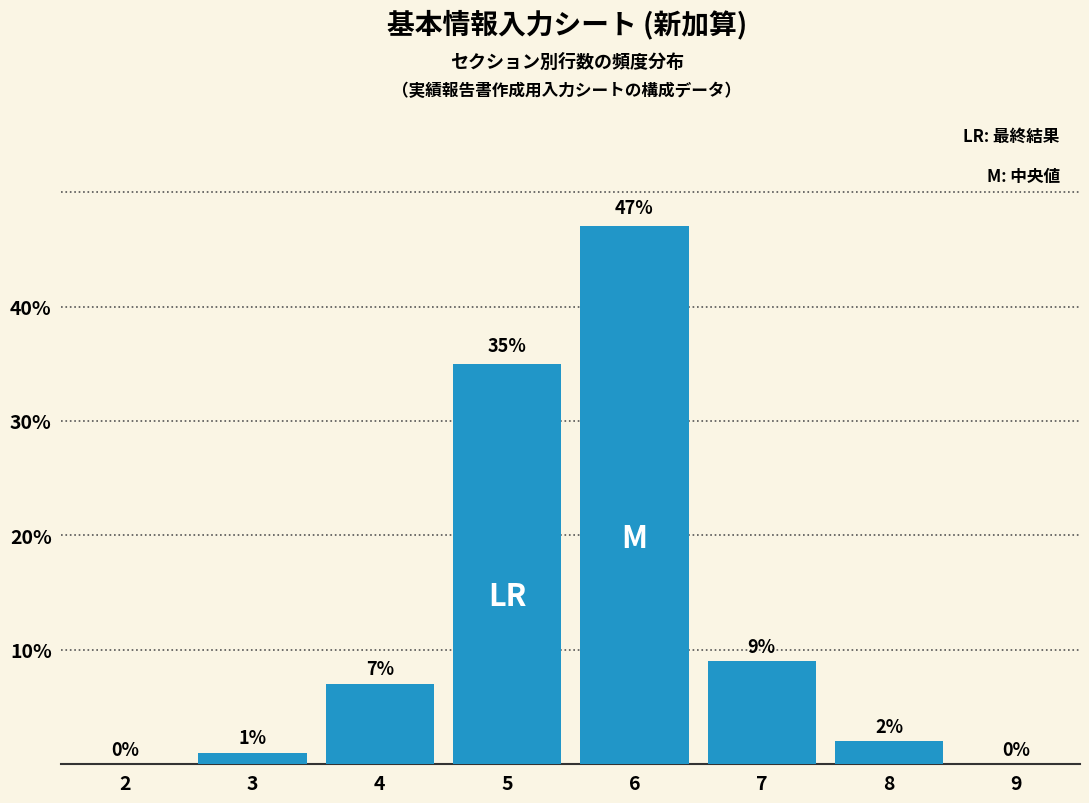

Reading right to left, what are all the values shown in this chart?

9=0	8=2	7=9	6=47	5=35	4=7	3=1	2=0